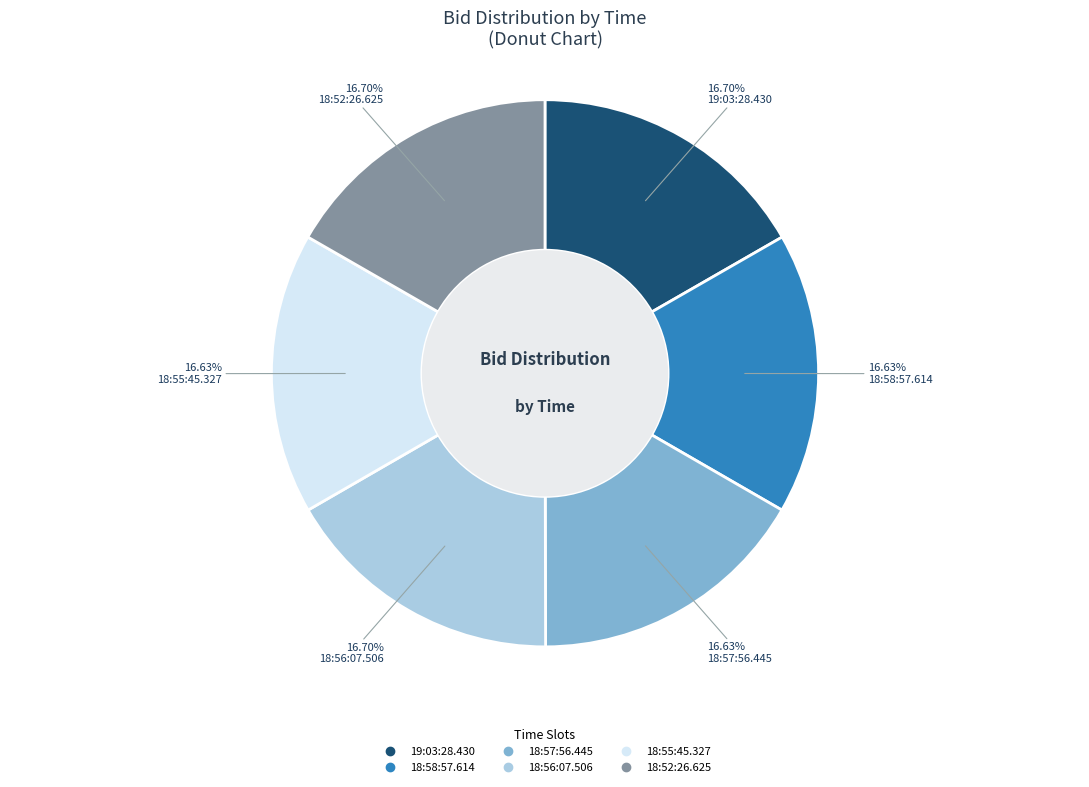

How many slices are in this pie chart?

6